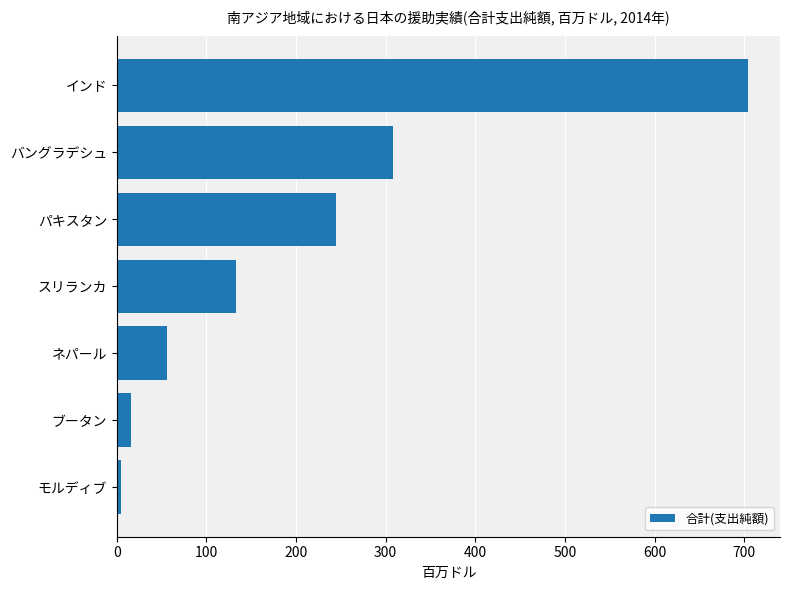

What is the change in value from バングラデシュ to インド?

+397.1